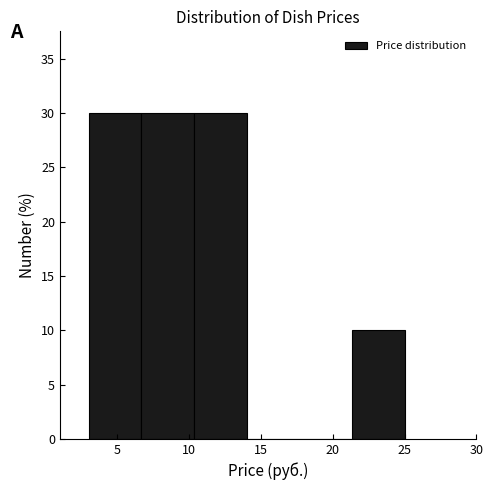

Reading left to right, transcribe this chart: for each bar, give the range it covers on the x-axis and its height. Neither the bar edges nor the heights are printed on the chart, so give them approximately, as read against the axes.

3.0 to 6.5: 30
6.5 to 10.5: 30
10.5 to 14.0: 30
14.0 to 17.5: 0
17.5 to 21.5: 0
21.5 to 25.0: 10